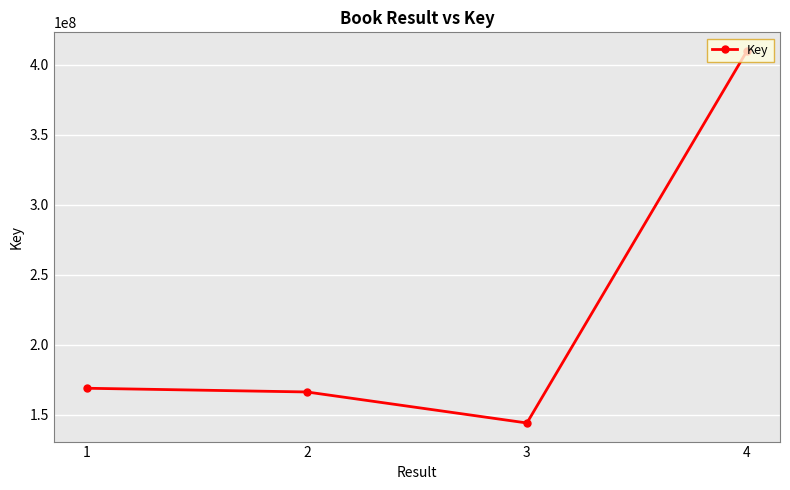

What is the approximate value at 1, to the nearest 10?

168881070